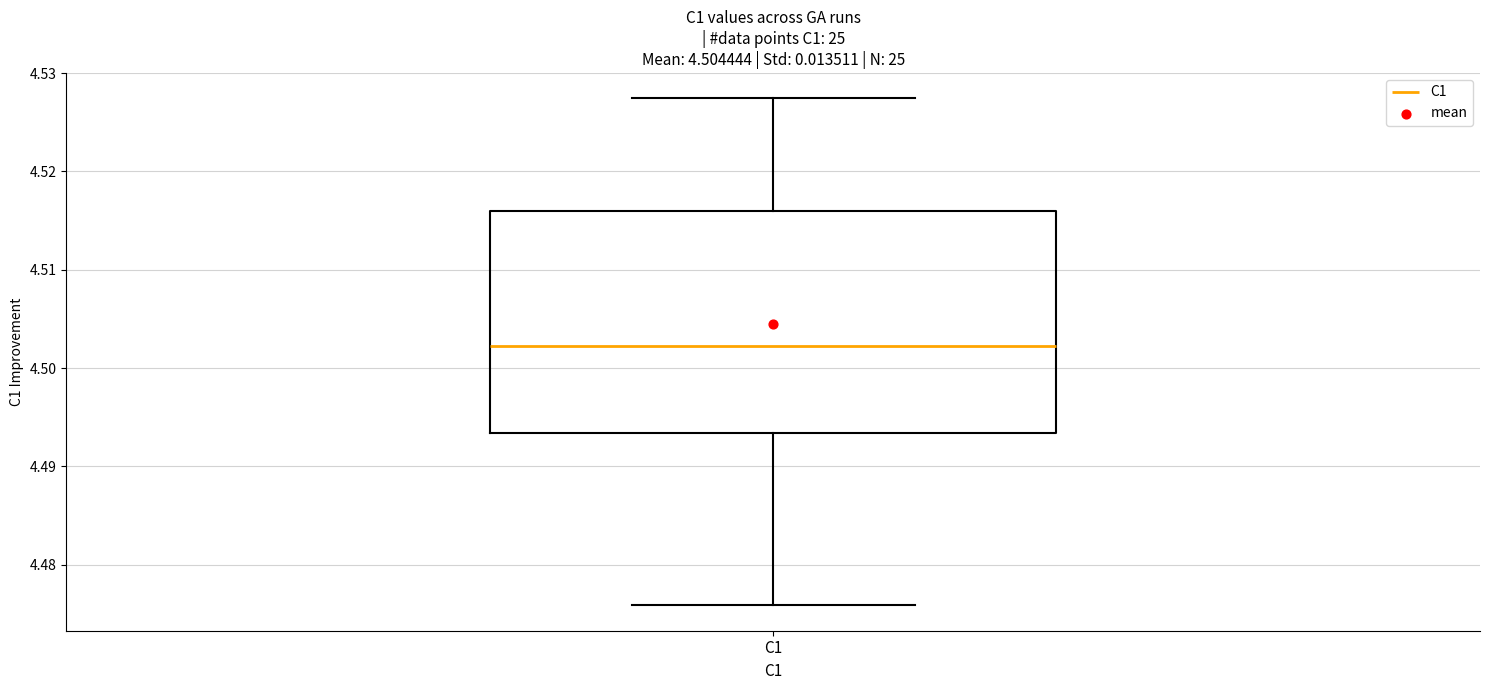

Where does the median line of the box for C1 sit on the y-axis? The values are not printed on the chart, so give them approximately, as read against the axis.

4.502